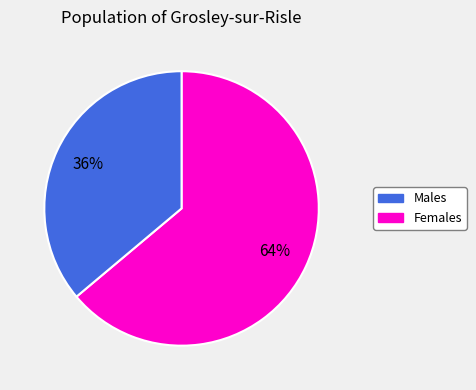

Does any single category account for the majority?

Yes